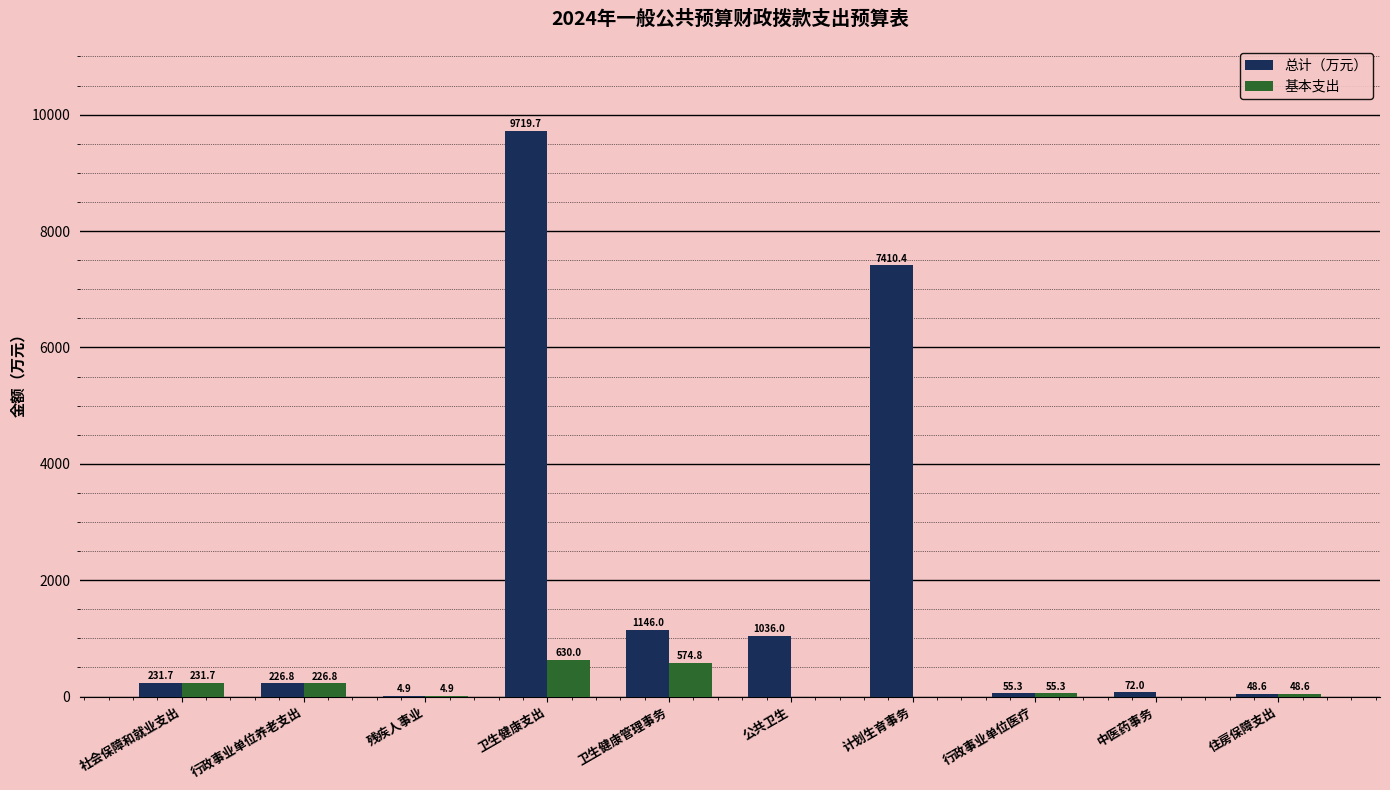

At which category does the chart reach its peak across all series?

卫生健康支出